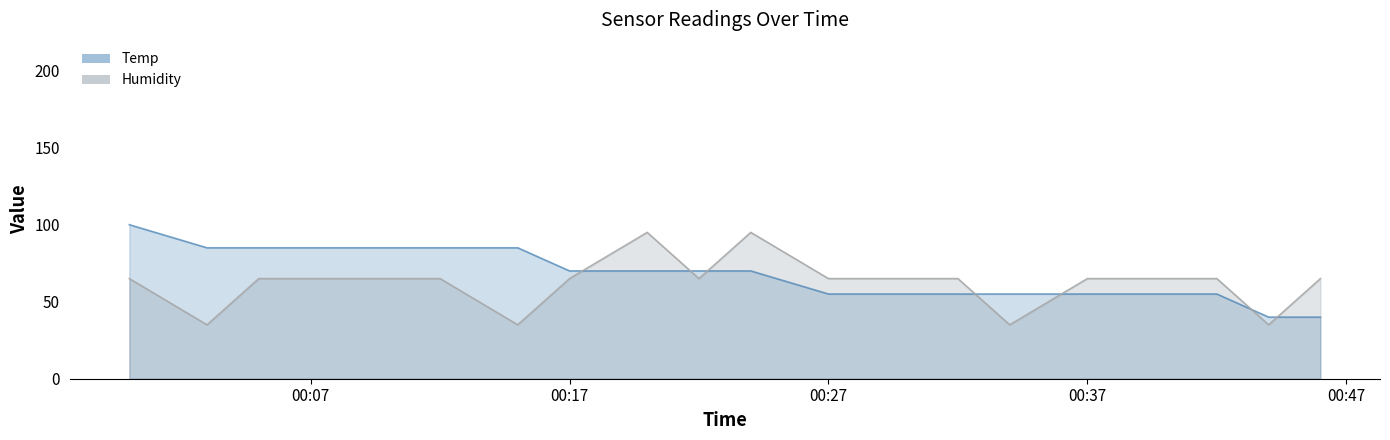

What is the value of the Temp point at the 14th from the left?

55.0